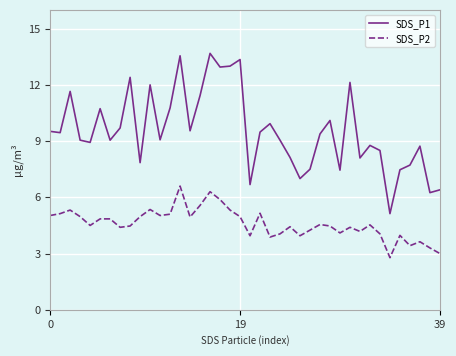

How many lines are shown in the chart?

2